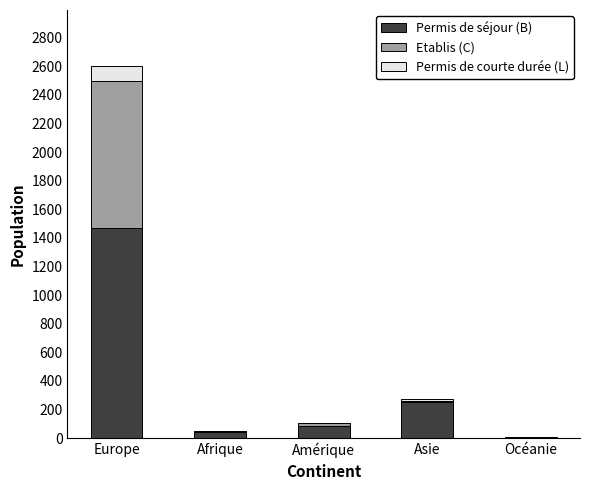

What is the maximum value for Permis de séjour (B)?

1469